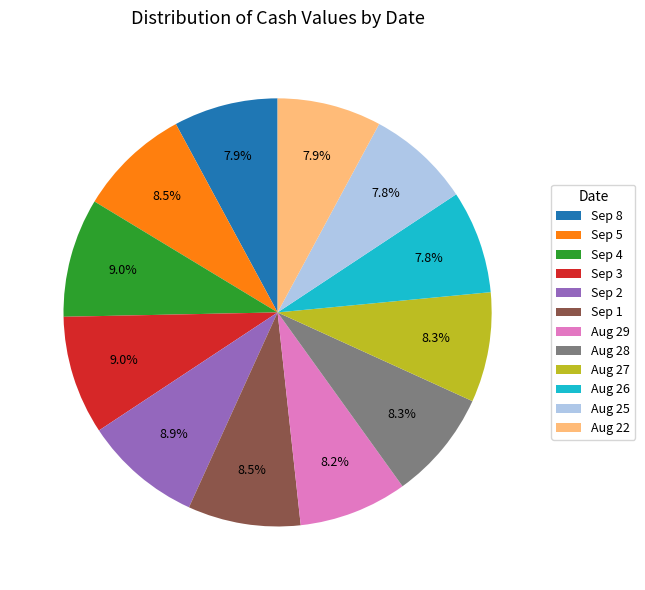

Which has a higher value, Sep 4 or Aug 28?

Sep 4